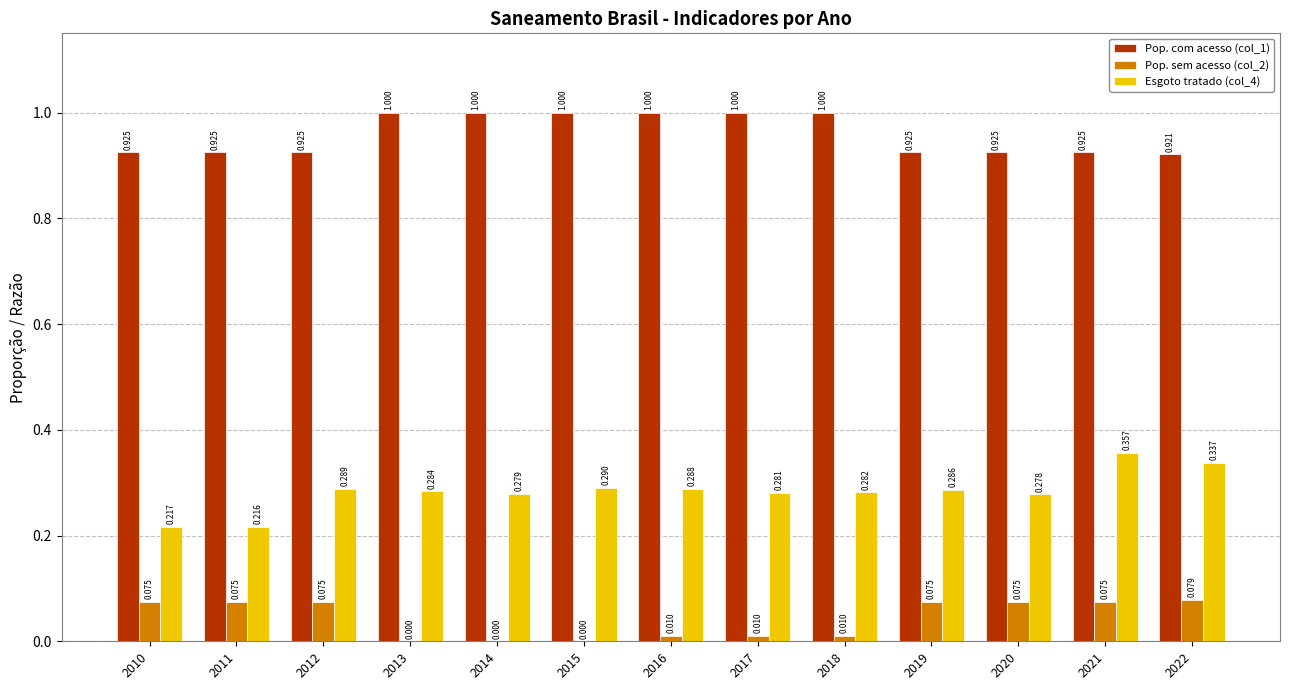

Between 2012 and 2018, which series saw the biggest shift?

Pop. com acesso (col_1)